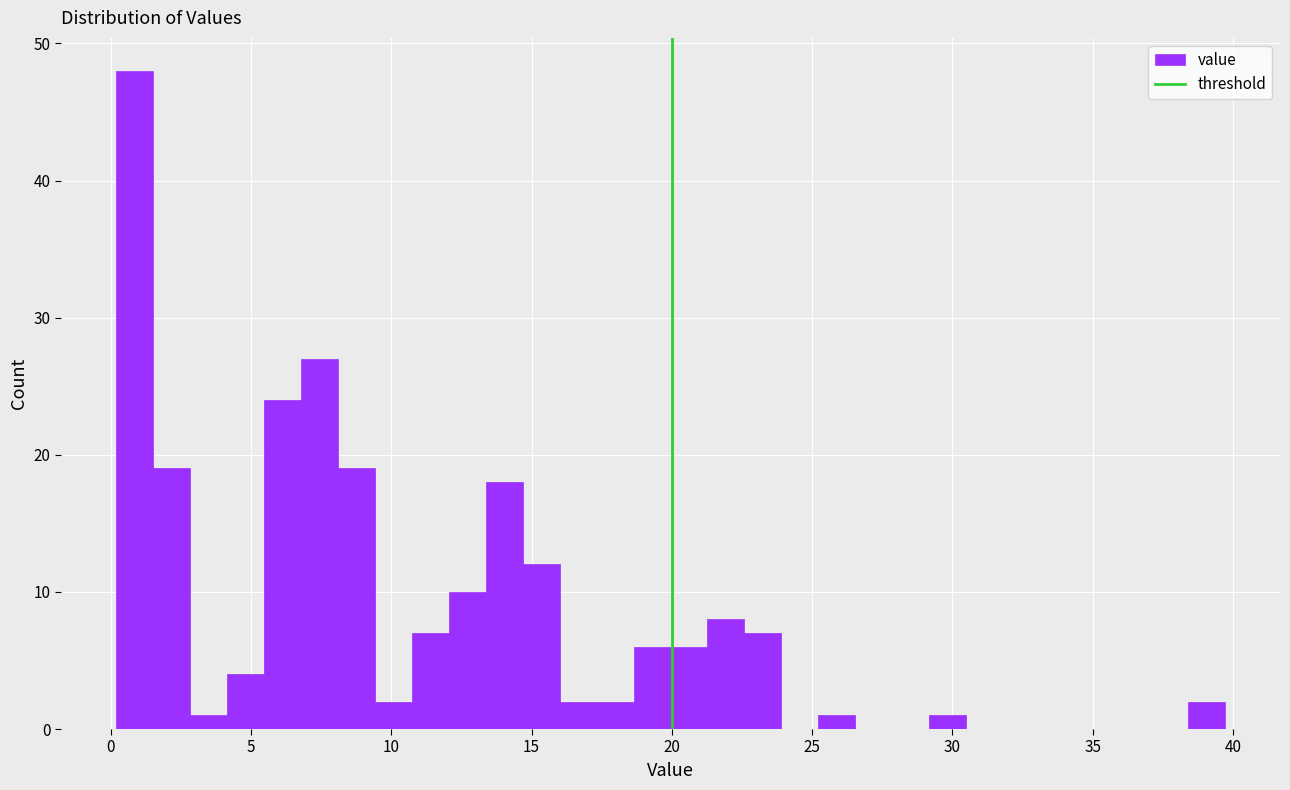

Read against the x-axis, roughly where is the centre of the tallest bar?

1.0